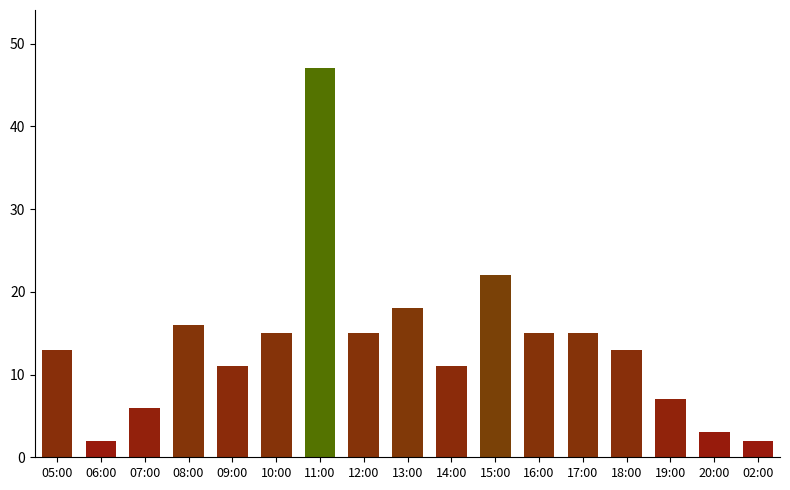

What is the label of the 17th bar from the right?

05:00